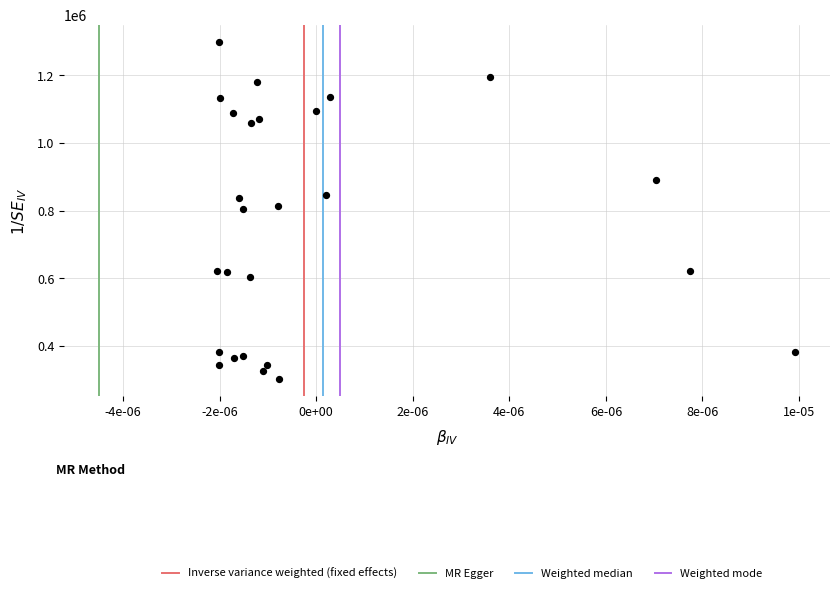

What is the range of Y values (max minus min)?

1000000.0